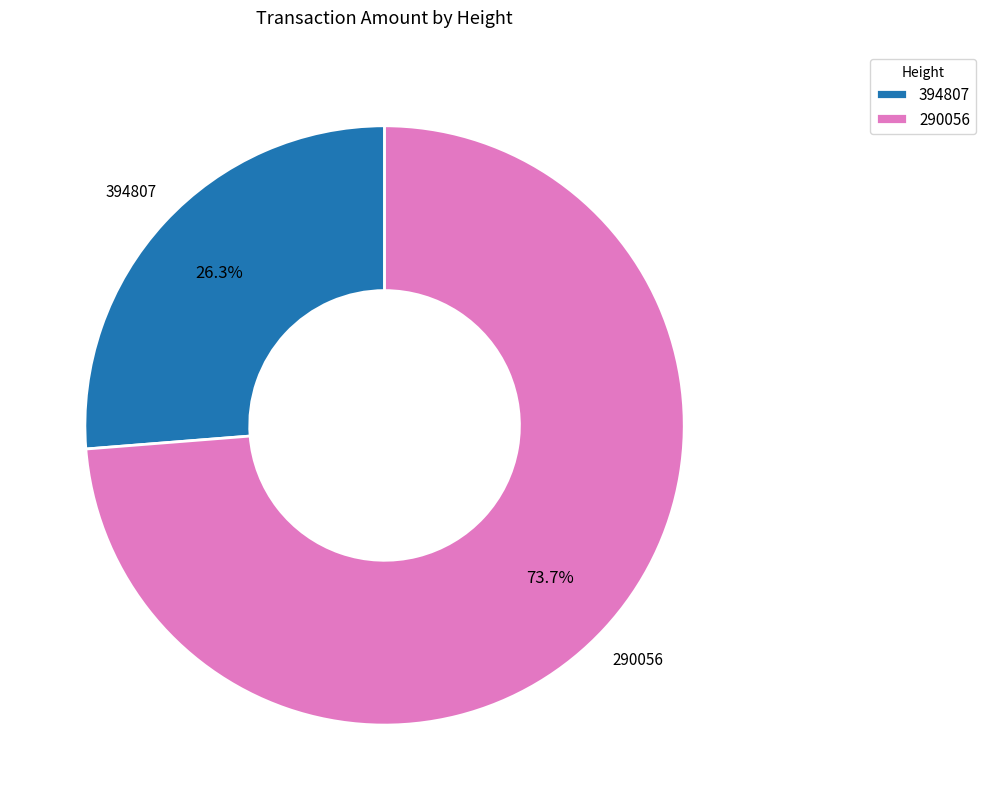

Which has a higher value, 290056 or 394807?

290056